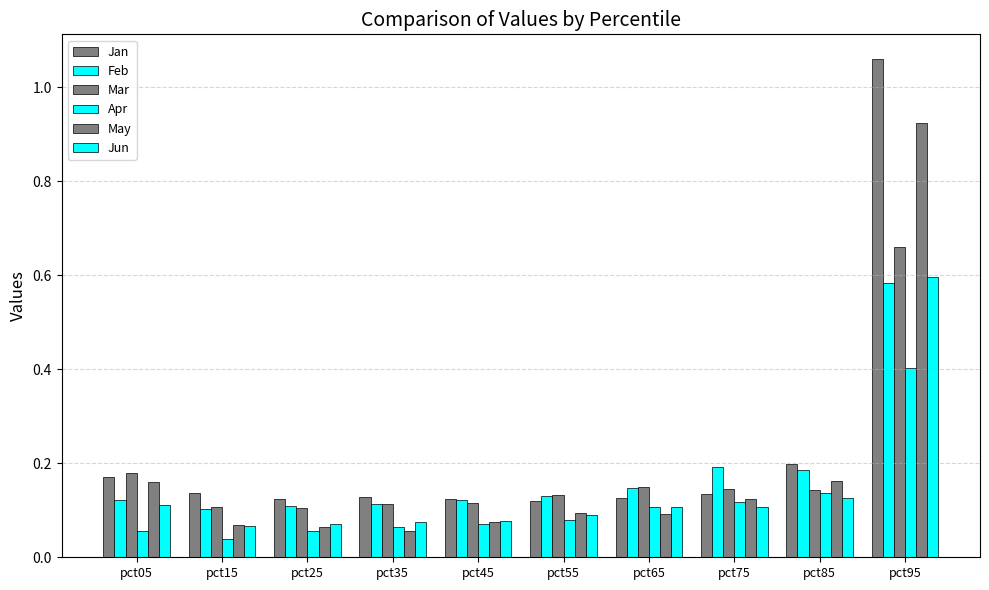

The value of Feb at pct45 is 0.1. True or false?

False